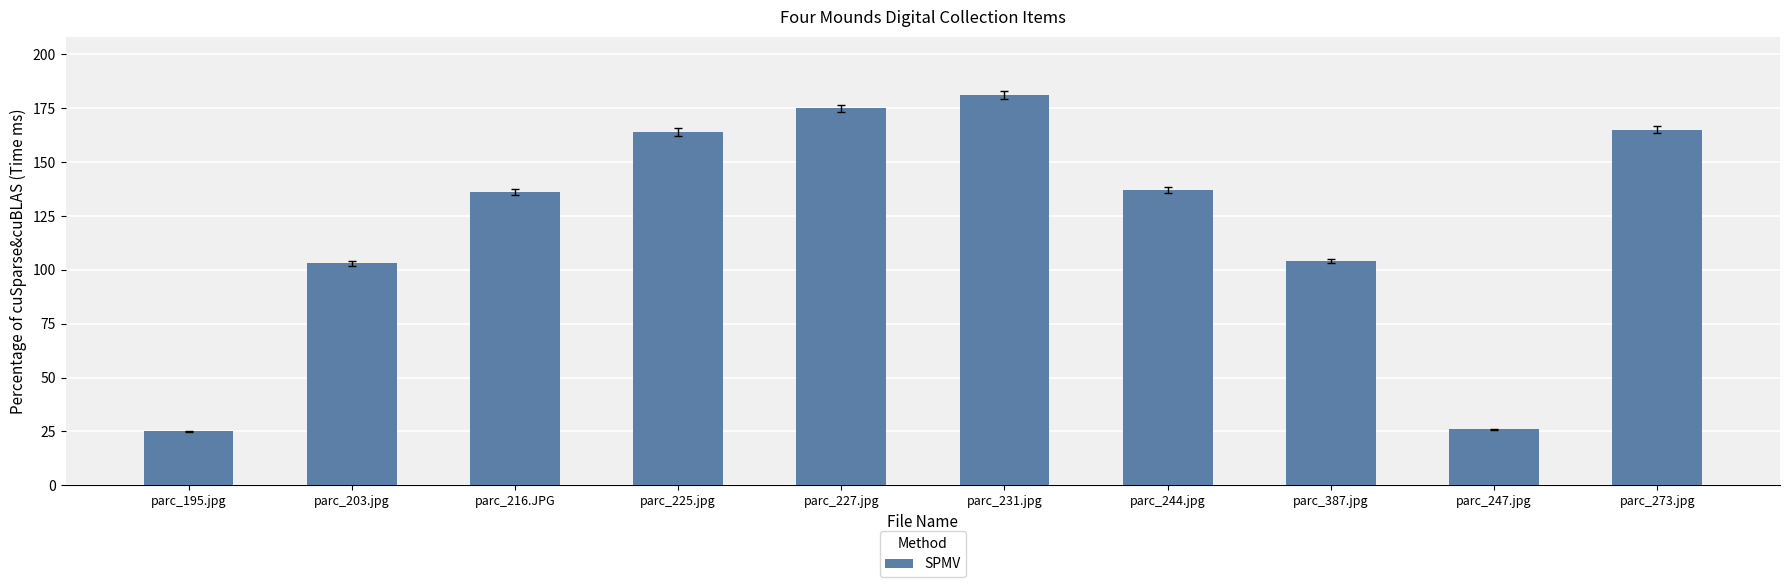

How many distinct data groups are displayed?

1